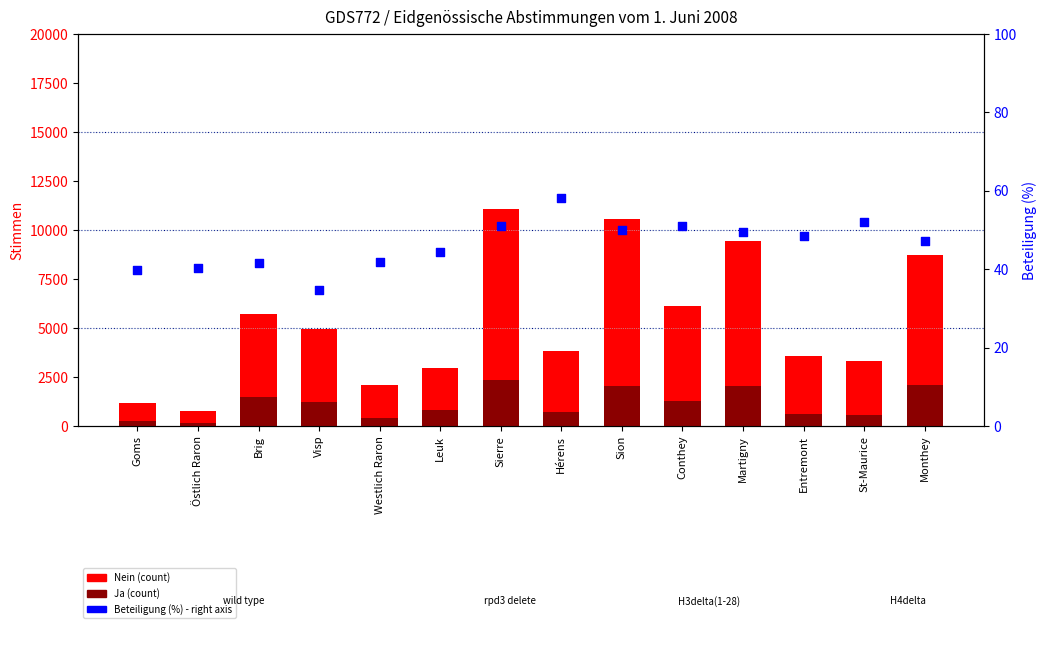

Which series contains the lowest Y value?

Beteiligung (%)